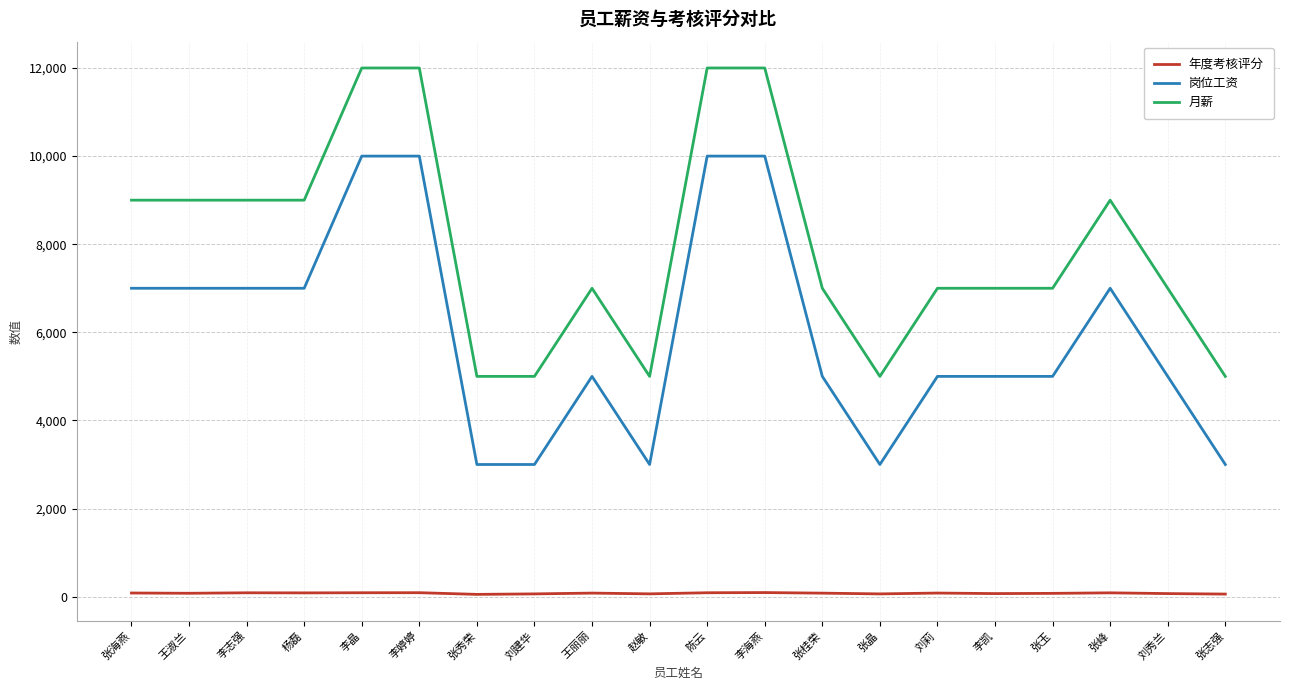

What is the sum of all 月薪 values?

160000